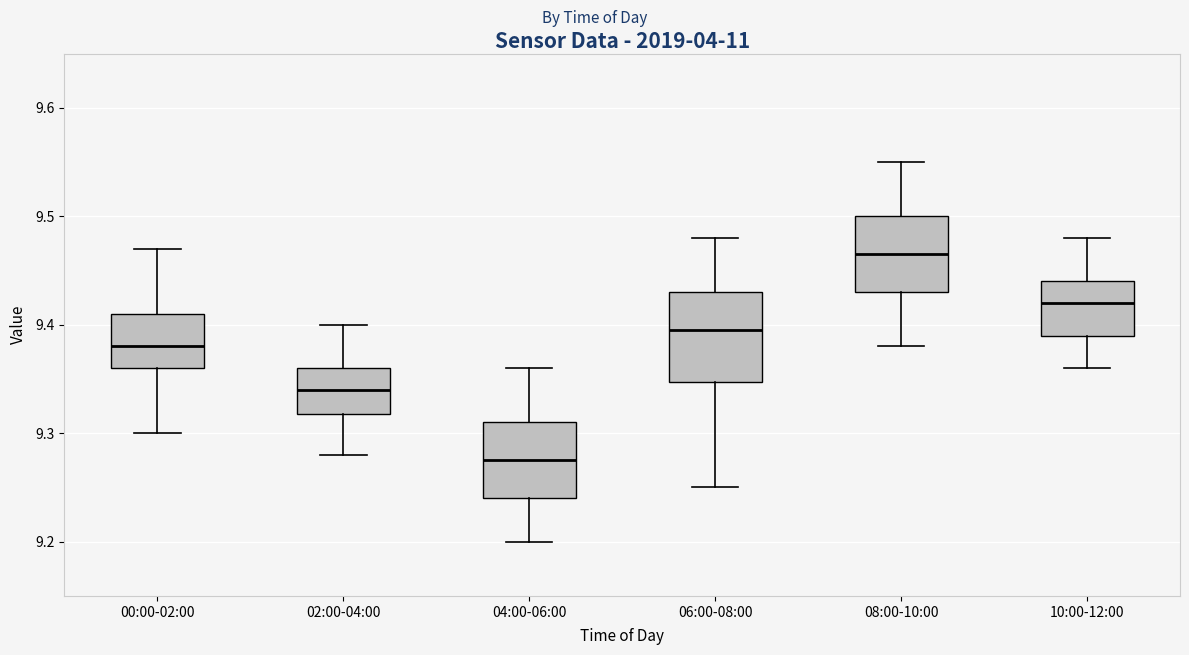

Reading left to right, transcribe this box plot: for each box, give where its median line is, the range the box spans, and where its two whiskers end, as read against the y-axis. The values are not printed on the chart, so give them approximately, as read against the axis.

00:00-02:00: median 9.38, box 9.36 to 9.41, whiskers 9.30 to 9.47
02:00-04:00: median 9.34, box 9.32 to 9.36, whiskers 9.28 to 9.40
04:00-06:00: median 9.28, box 9.24 to 9.31, whiskers 9.20 to 9.36
06:00-08:00: median 9.40, box 9.35 to 9.43, whiskers 9.25 to 9.48
08:00-10:00: median 9.47, box 9.43 to 9.50, whiskers 9.38 to 9.55
10:00-12:00: median 9.42, box 9.39 to 9.44, whiskers 9.36 to 9.48